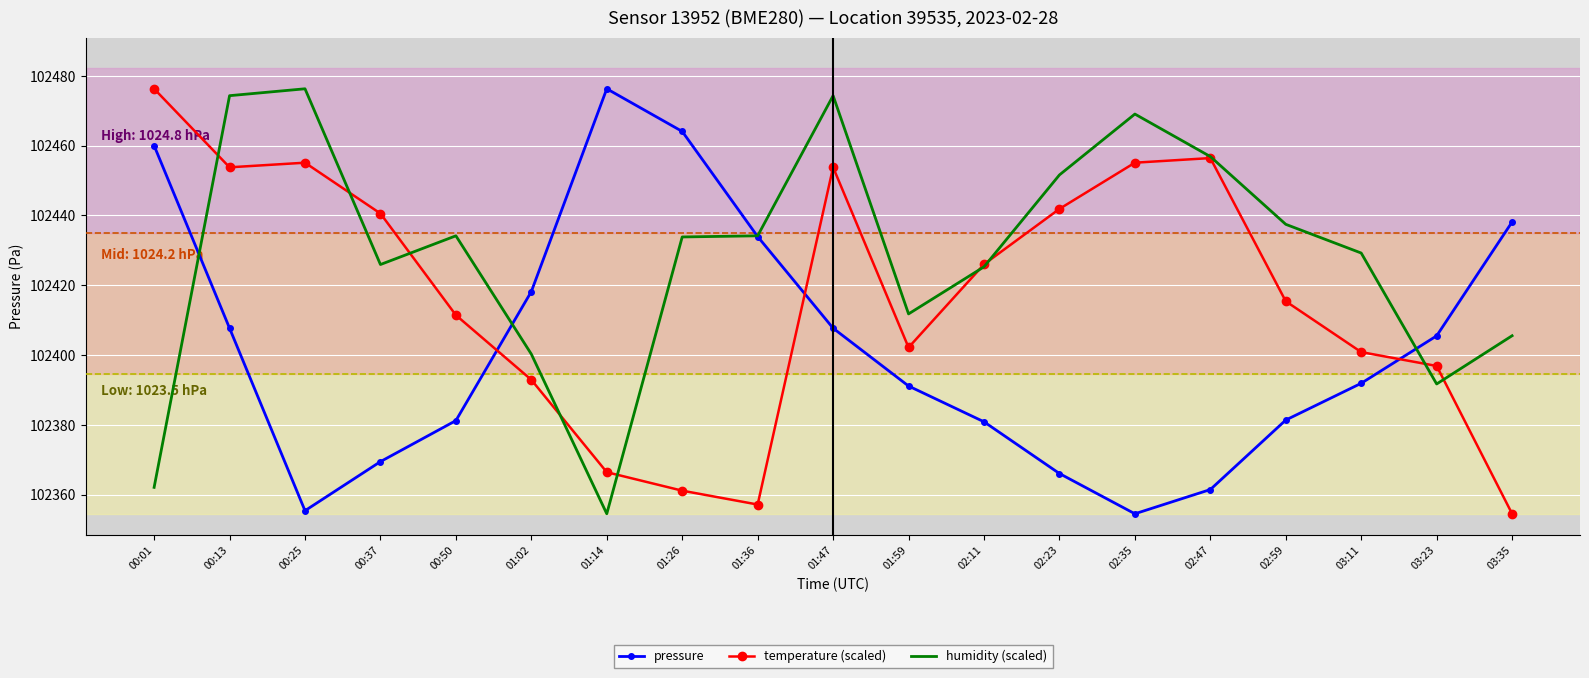

Between 01:36 and 02:11, which series saw the biggest shift?

temperature (scaled)